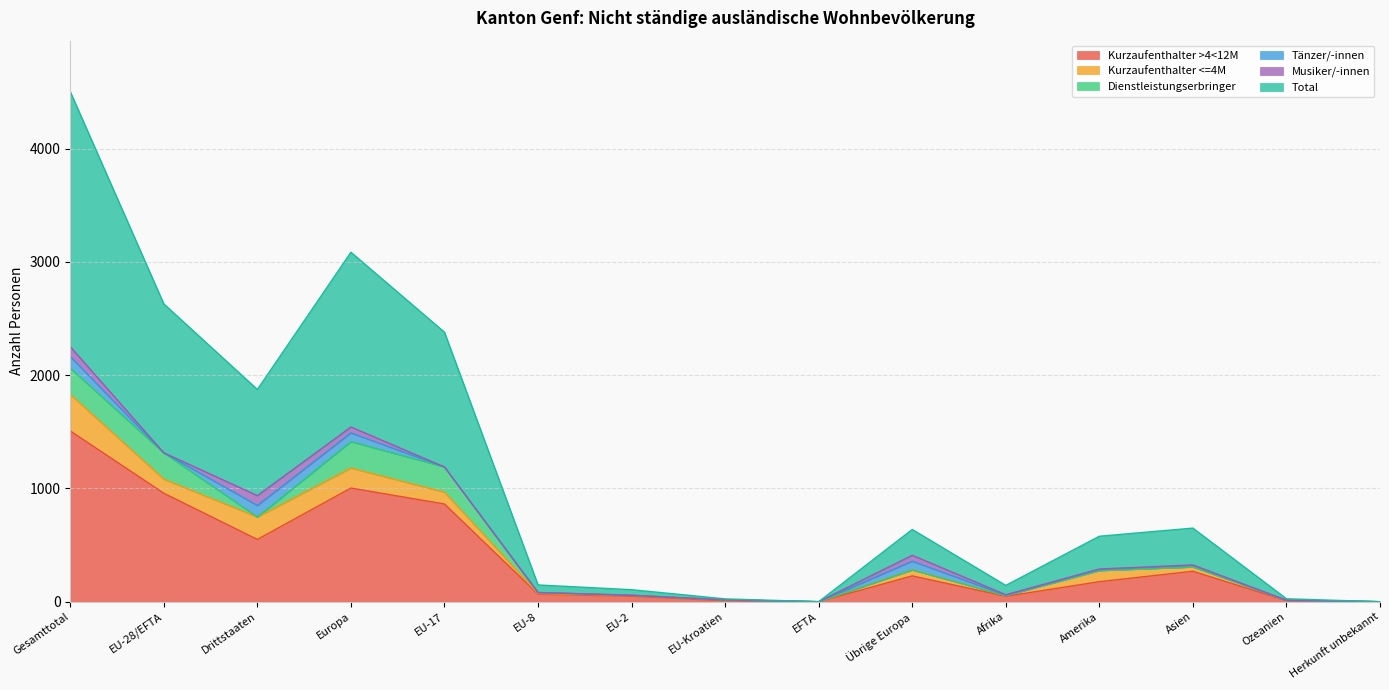

What is the label of the 3rd point from the right?

Asien